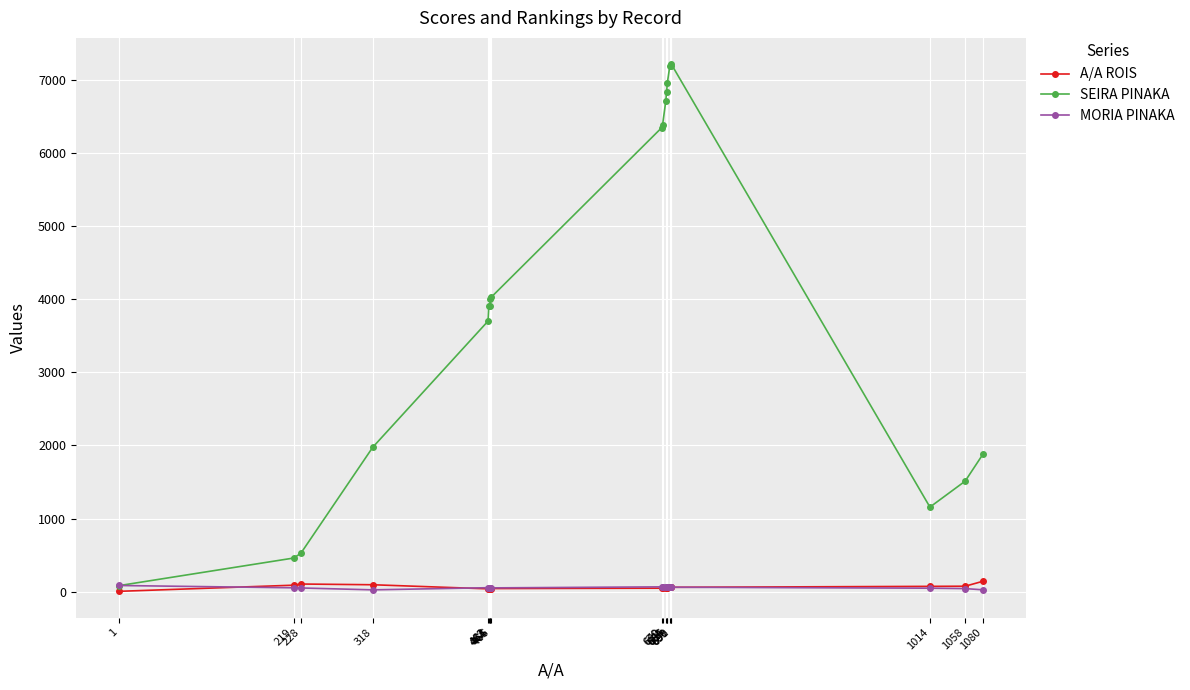

Which series has the widest spread of values?

SEIRA PINAKA